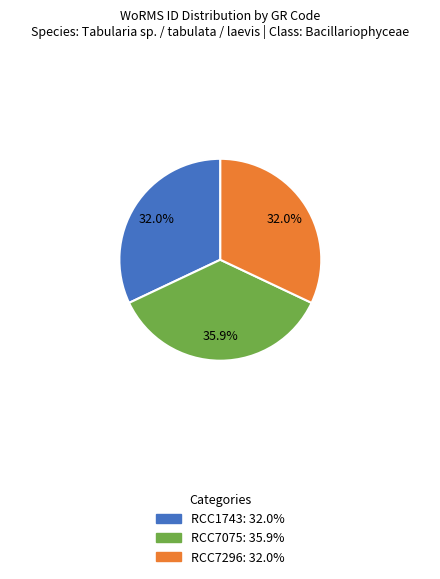

Is there a majority slice in this chart?

No